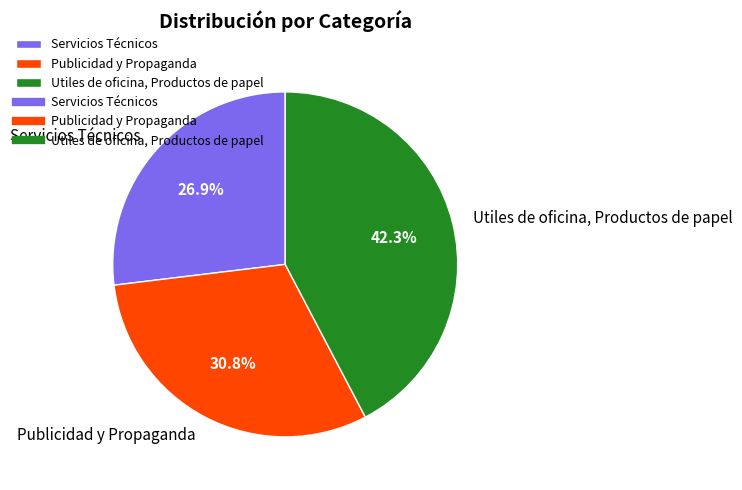

What is the total percentage of Publicidad y Propaganda and Servicios Técnicos?

57.7%